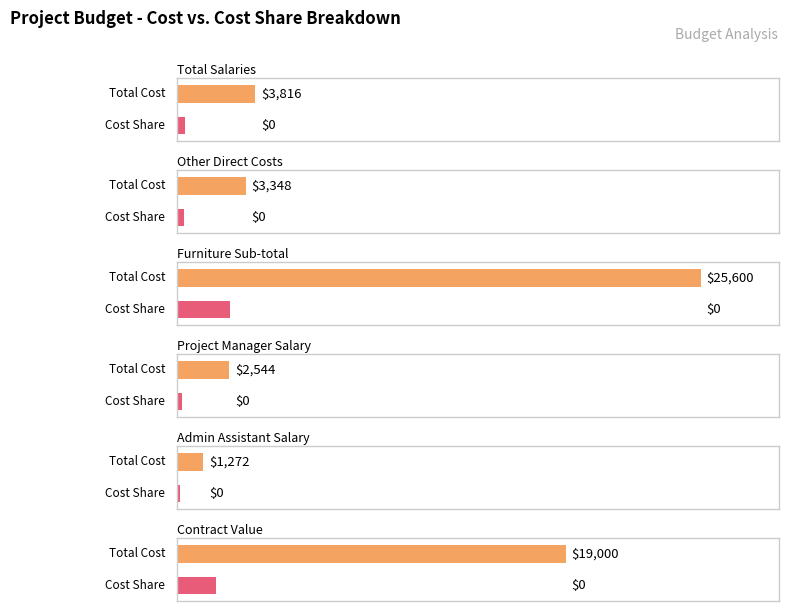

Is it true that Total Cost equals 25600 at Furniture Sub-total?

True